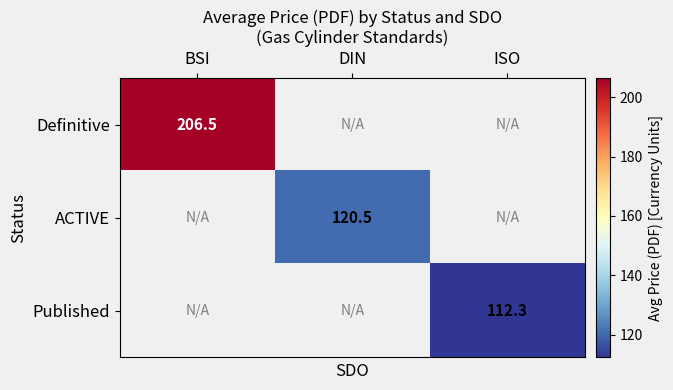

Where does the ACTIVE series first go above 120?

DIN